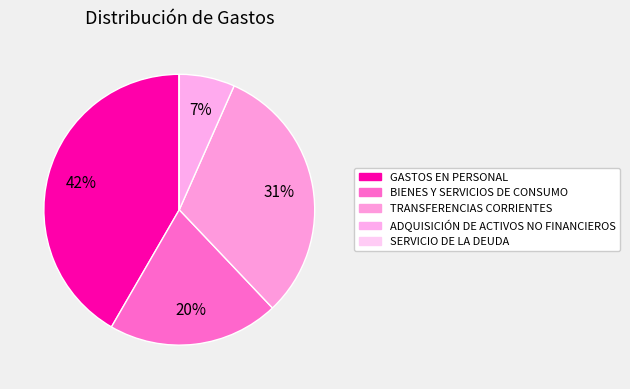

What percentage is NOT represented by TRANSFERENCIAS CORRIENTES?

68.7%